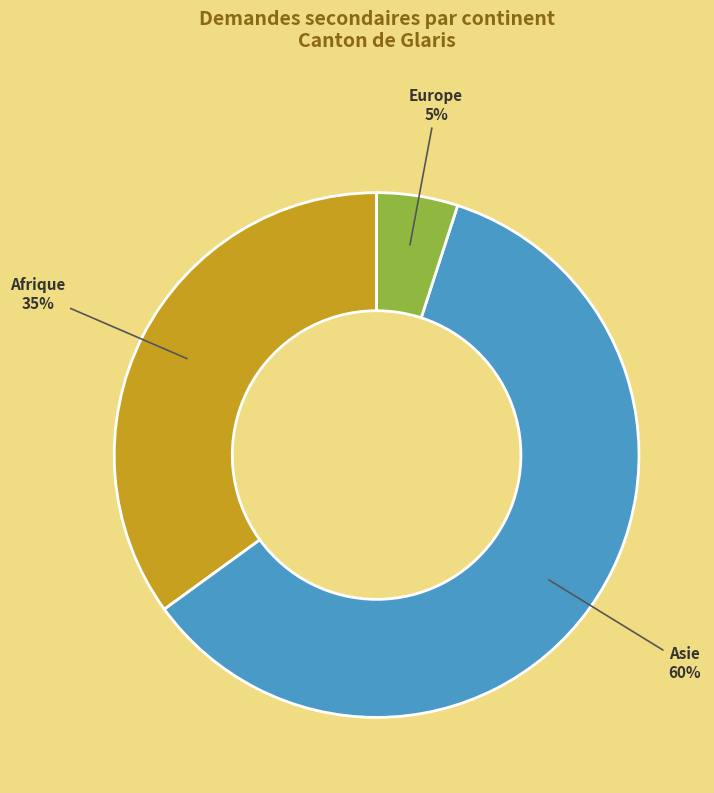

Is there a majority slice in this chart?

Yes